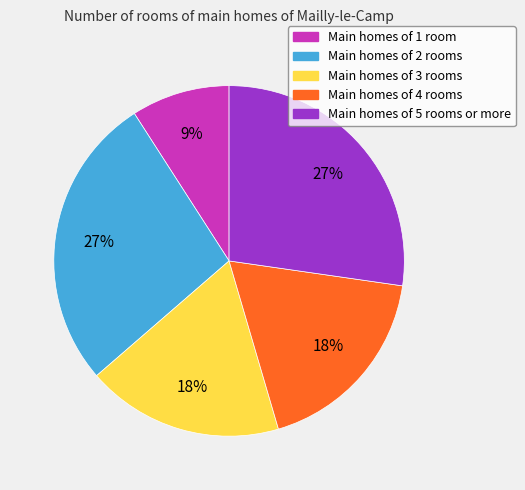

To the nearest percent, what is the combined percentage of Main homes of 1 room and Main homes of 4 rooms?

27%